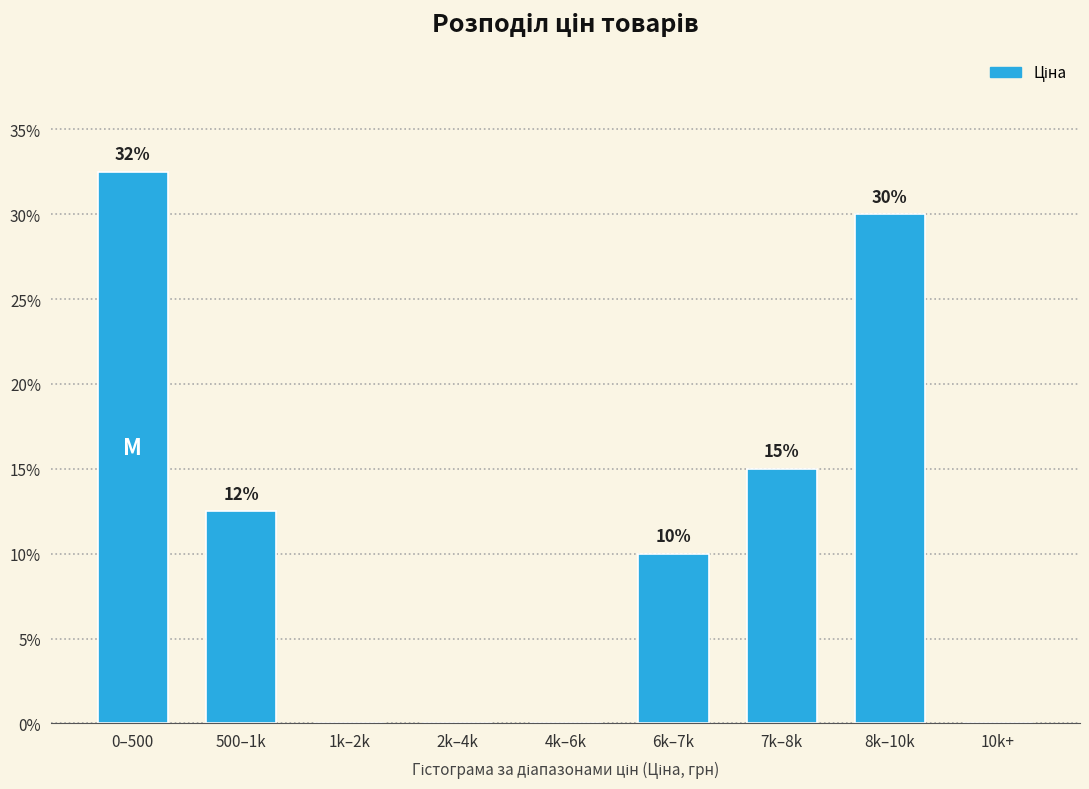

True or false: the data shows 32.5 at 0–500.

True